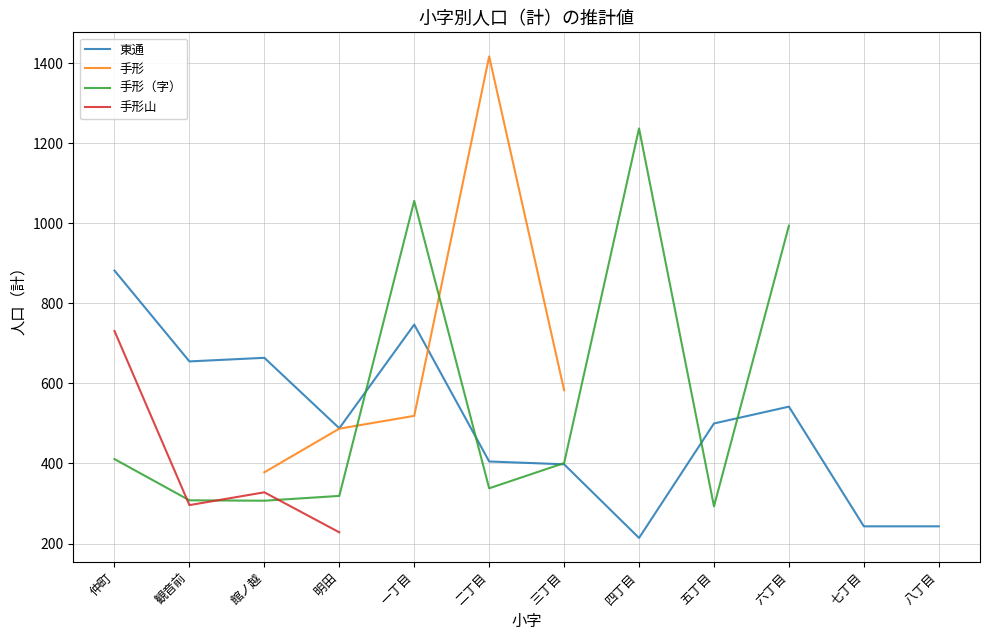

What is the label of the 4th point from the right?

五丁目